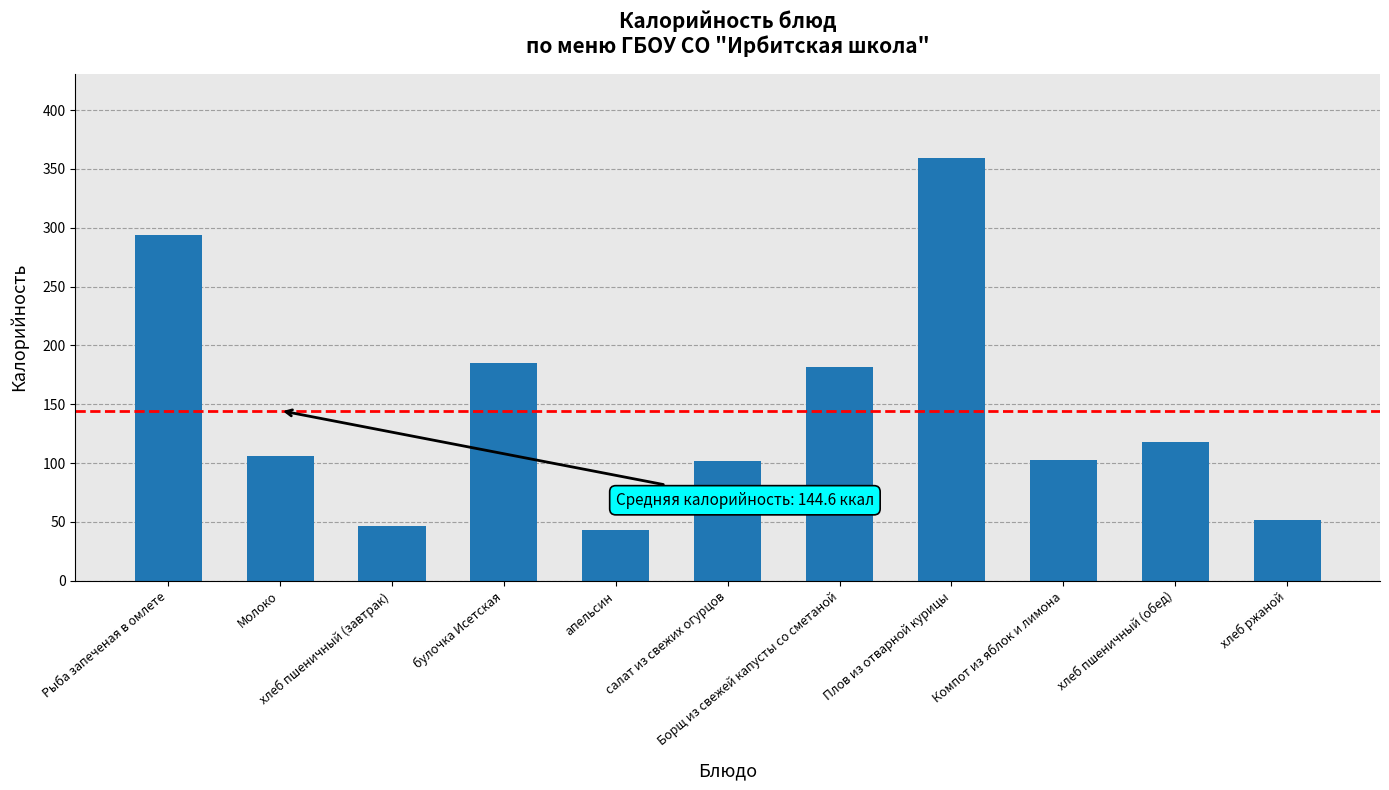

What is the sum of the values at булочка Исетская and хлеб пшеничный (завтрак)?

232